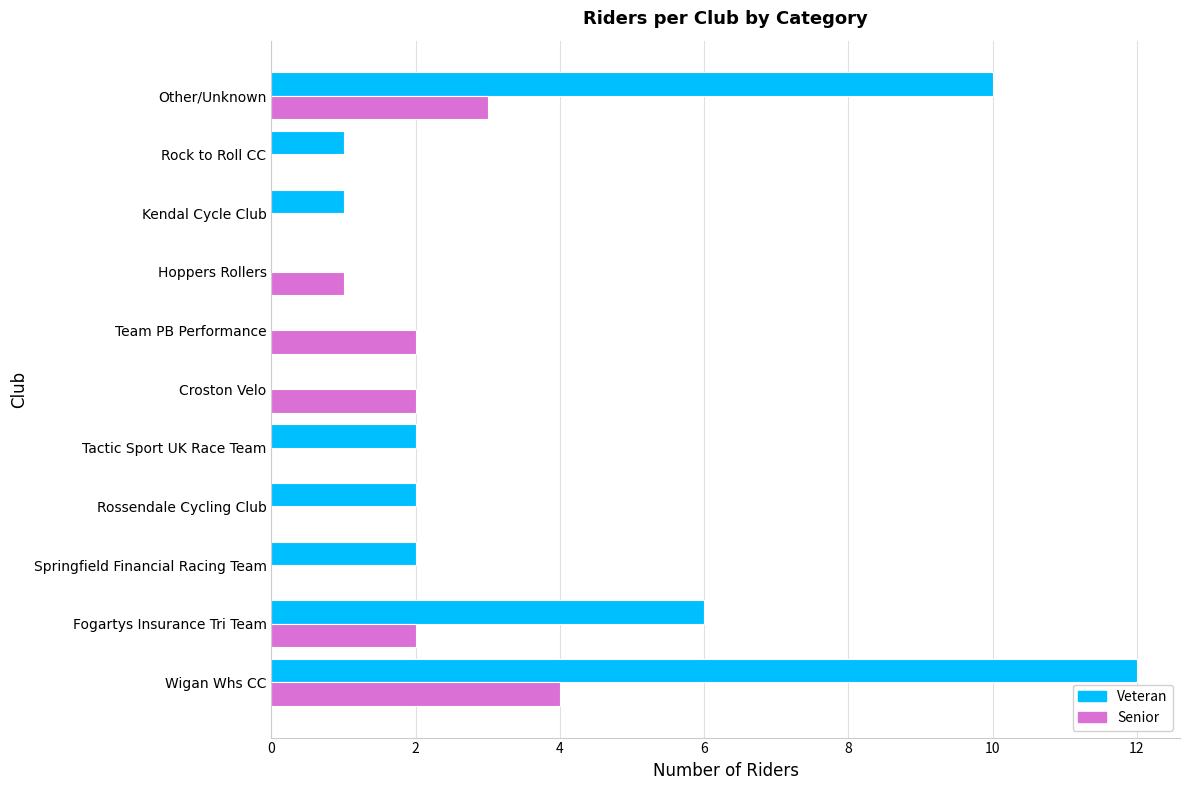

What is the greatest value displayed?

12